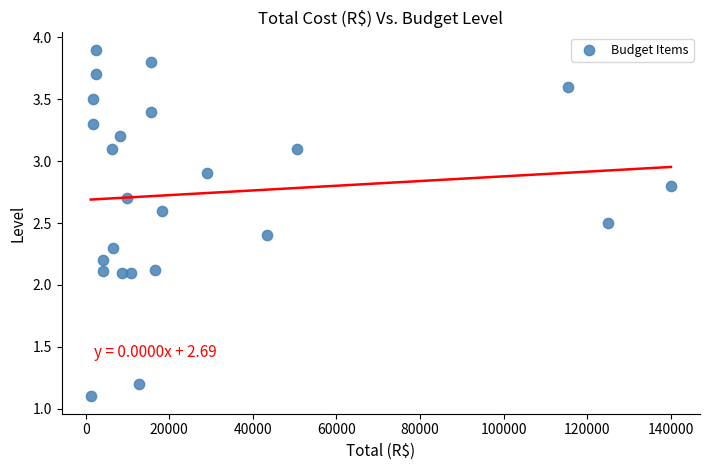

What is the range of Y values (max minus min)?

2.8